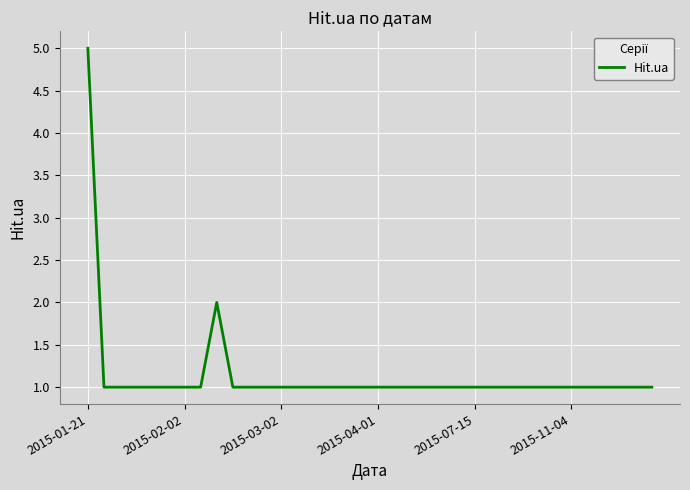

What is the maximum value shown in the chart?

5